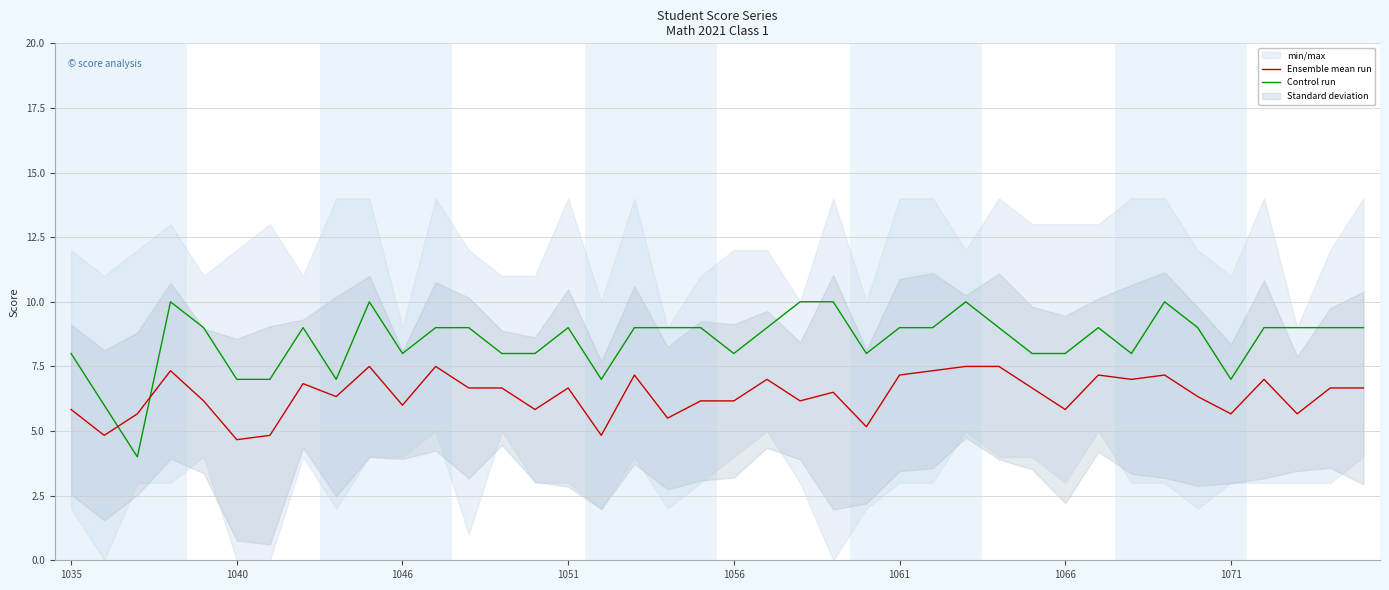

The Ensemble mean run series shows 5.8 at 14. True or false?

True